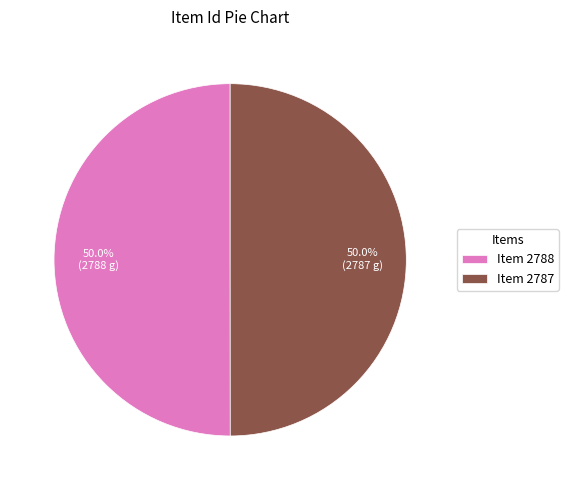

Count the number of slices in the pie.

2